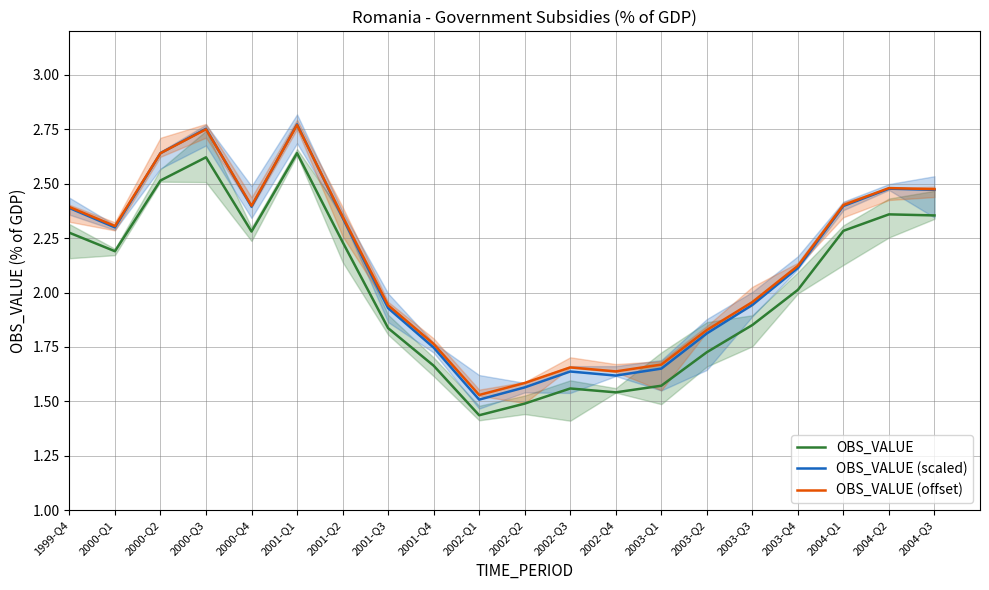

What is the label of the 12th point from the left?

2002-Q3